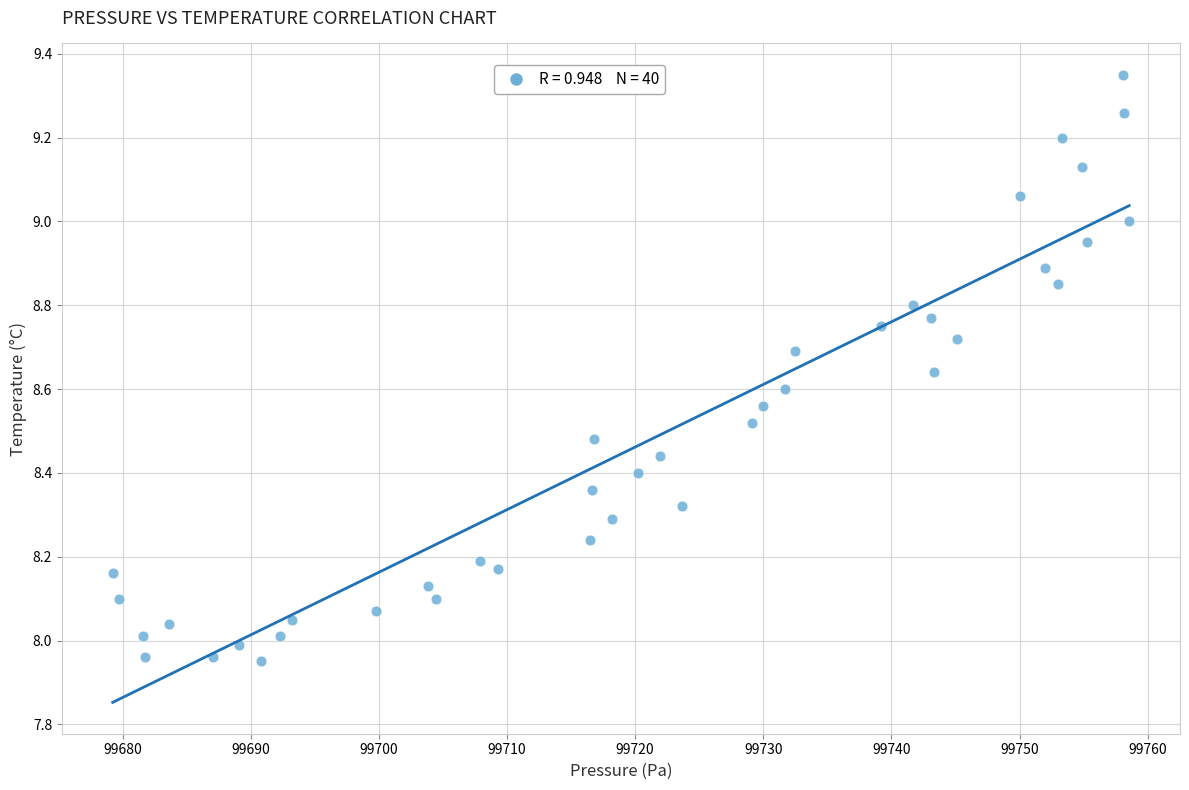

What is the range of Y values (max minus min)?

1.4